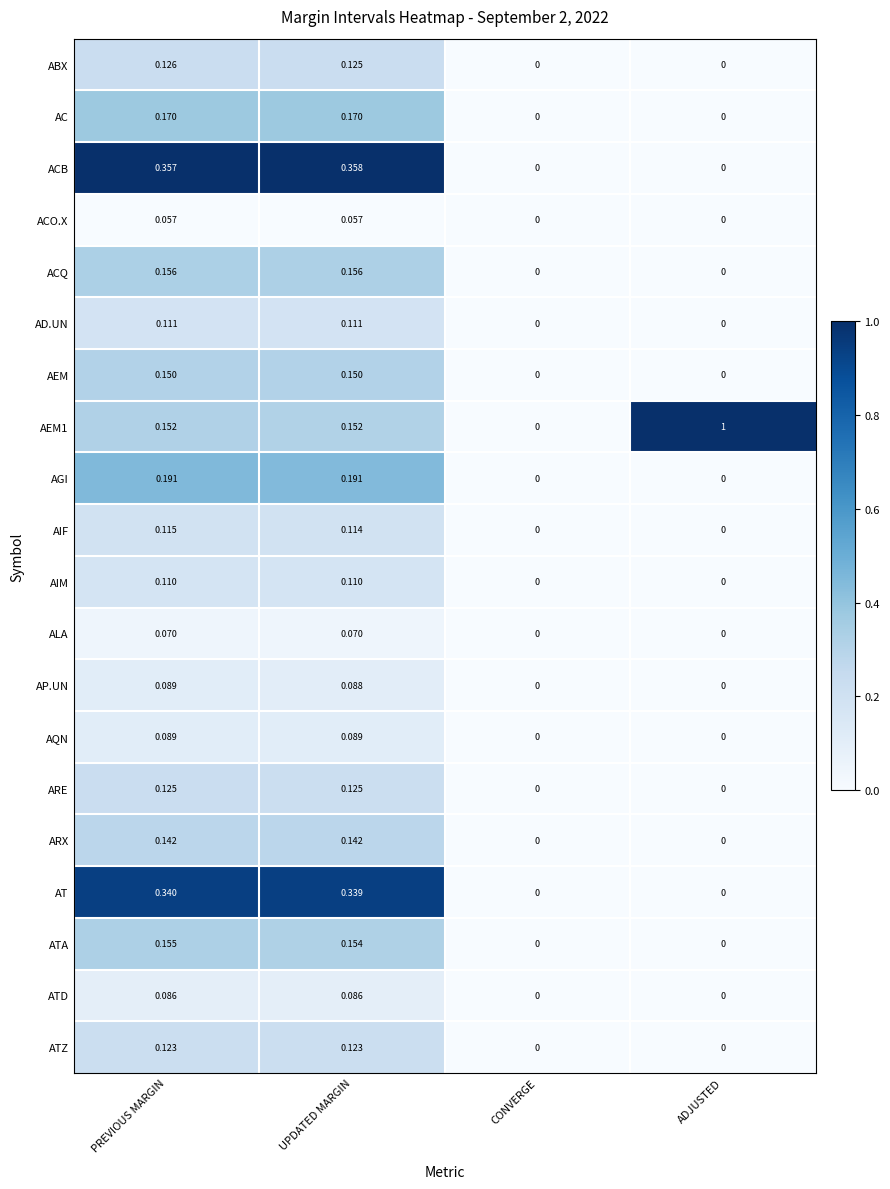

Is the value of ATD at ADJUSTED greater than the value of ARX at UPDATED MARGIN?

No